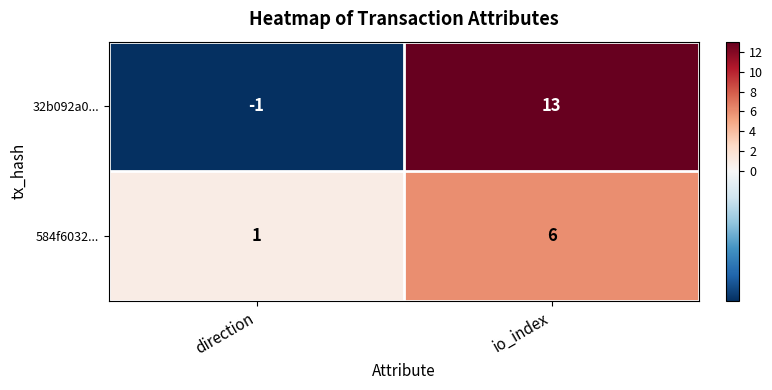

How many series are shown in this chart?

2